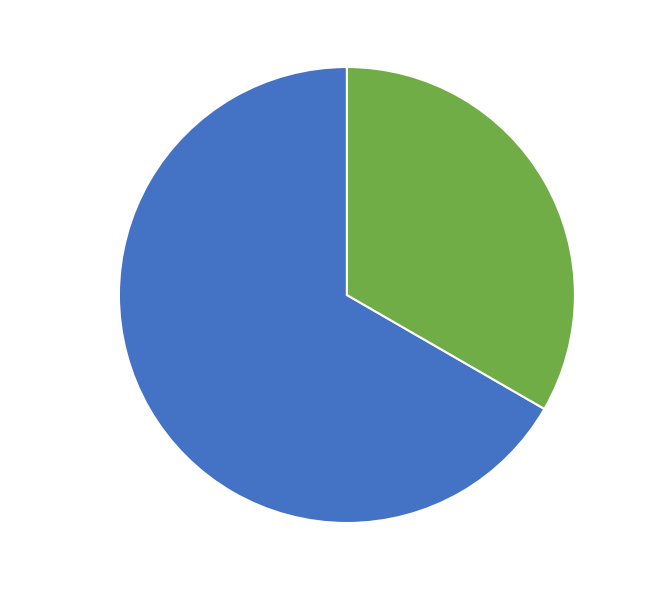

Combined, do Patch - 8257 and Feature - 16517 account for over 50%?

Yes